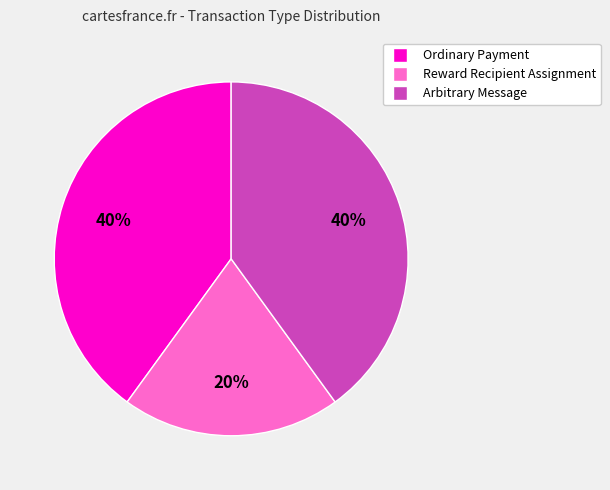

To the nearest percent, what percentage of the pie is Reward Recipient Assignment?

20%